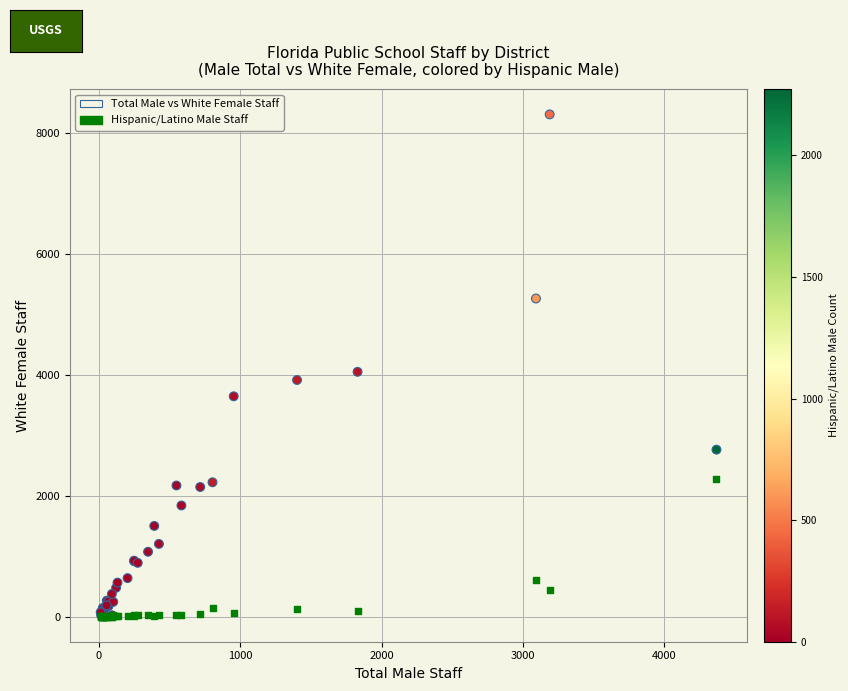

In the Total Male vs White Female Staff series, what Y value is closest to 4166?

4051